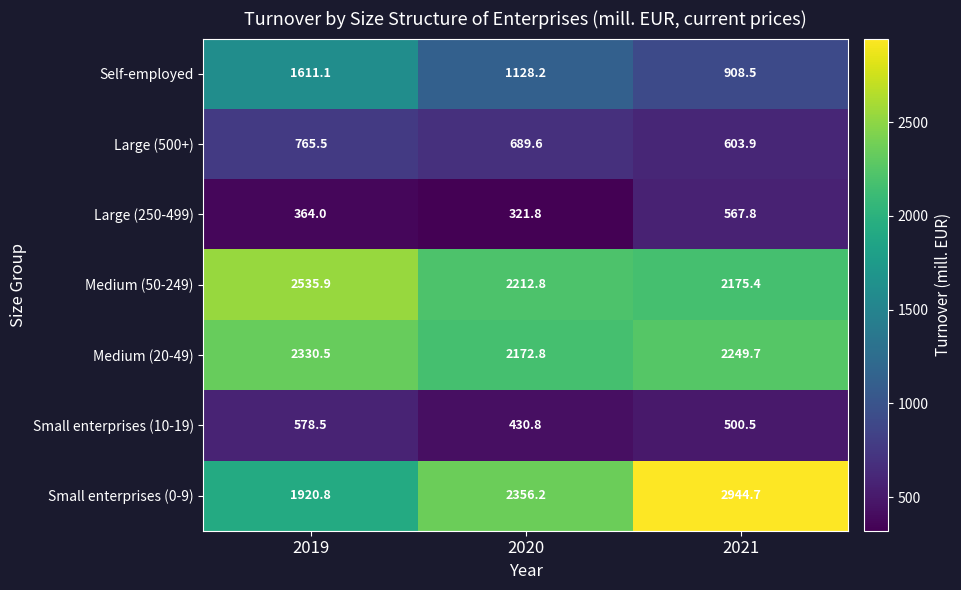

Which category has the highest value in the Small enterprises (10-19) series?

2019